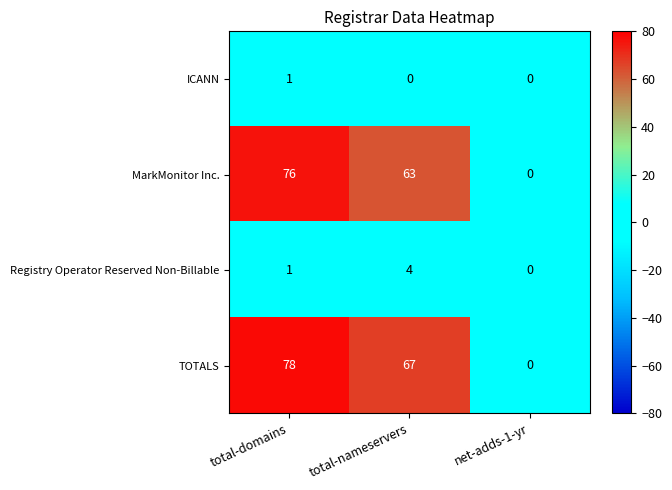

Rank the series by their maximum value, from lowest to highest.

ICANN, Registry Operator Reserved Non-Billable, MarkMonitor Inc., TOTALS